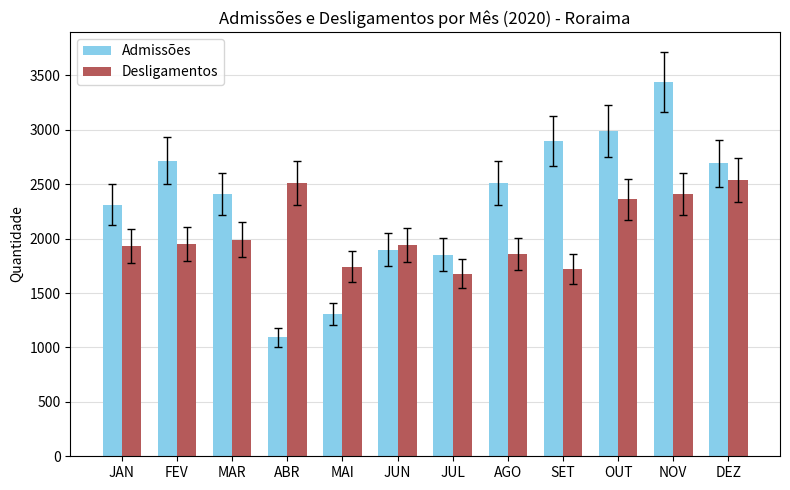

Where is Admissões nearest to the value 2267?

JAN